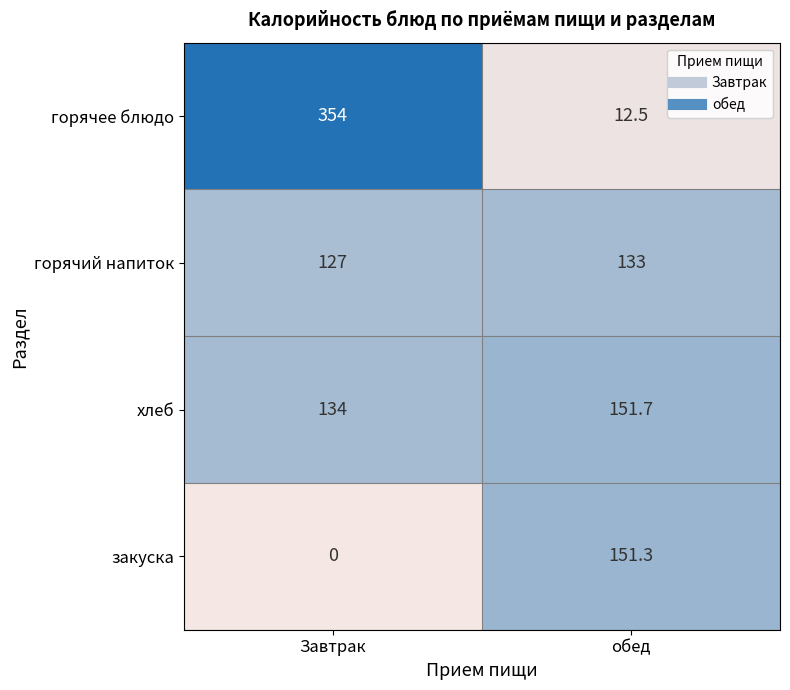

Rank the series at Завтрак from lowest to highest value.

закуска, горячий напиток, хлеб, горячее блюдо